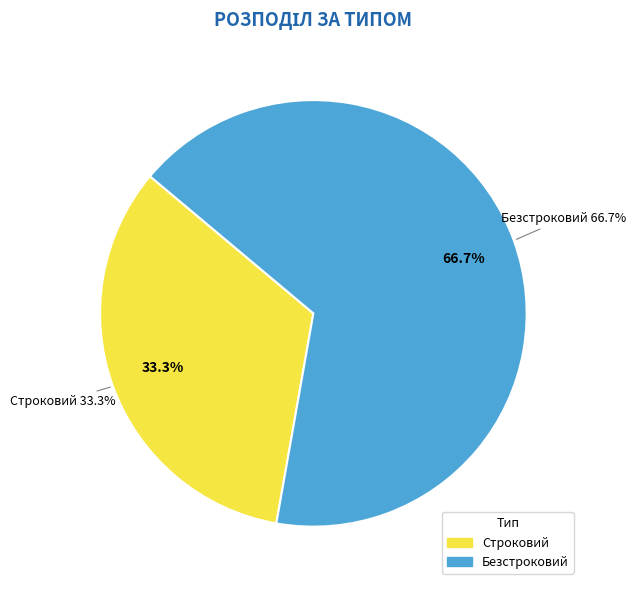

What percentage is the Безстроковий slice, to the nearest percent?

67%